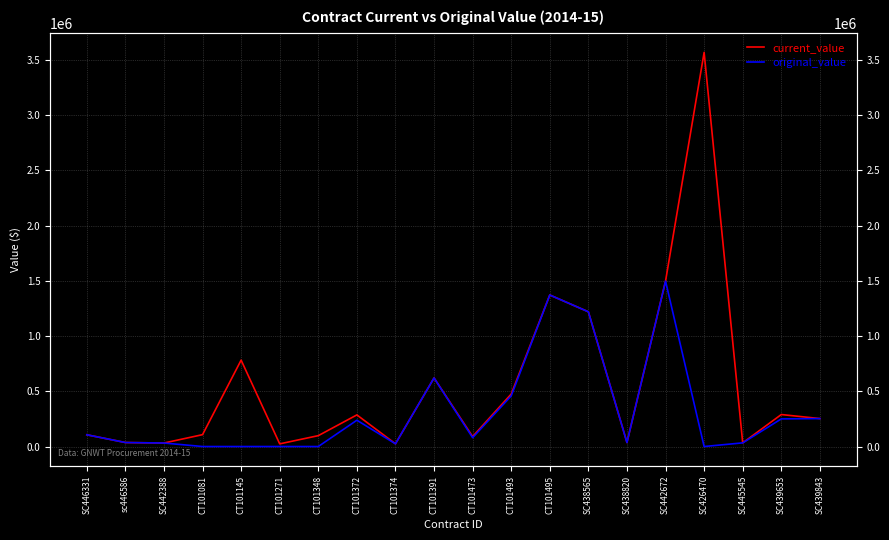

Rank the series at SC442388 from highest to lowest value.

current_value, original_value